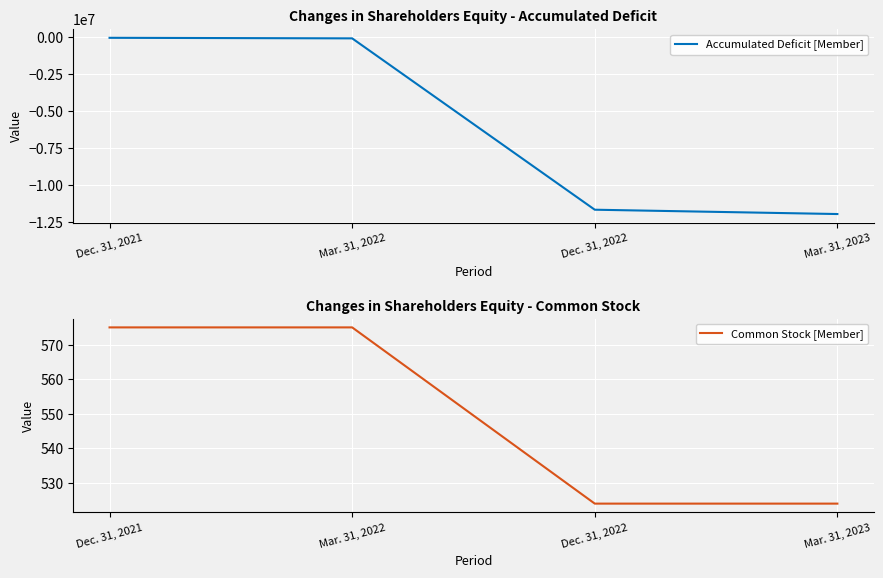

What is the label of the 3rd point from the right?

Mar. 31, 2022